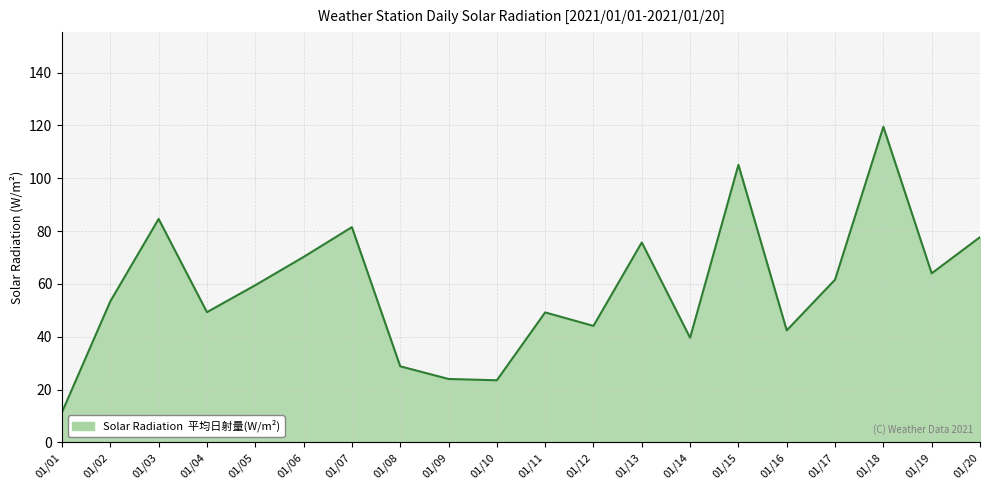

What is the difference between the values at 01/15 and 01/11?

55.9